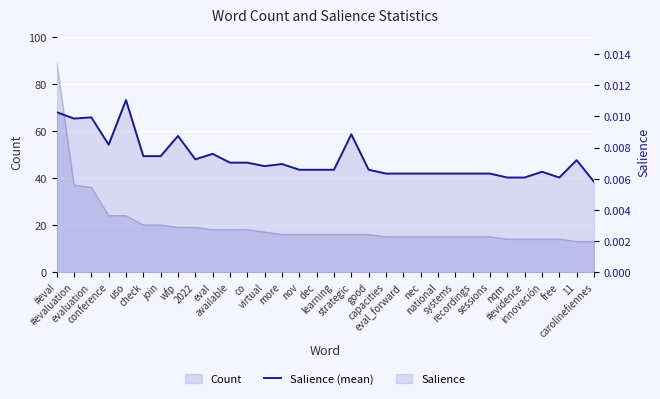

Between eval_forward and nec, which is larger?

eval_forward